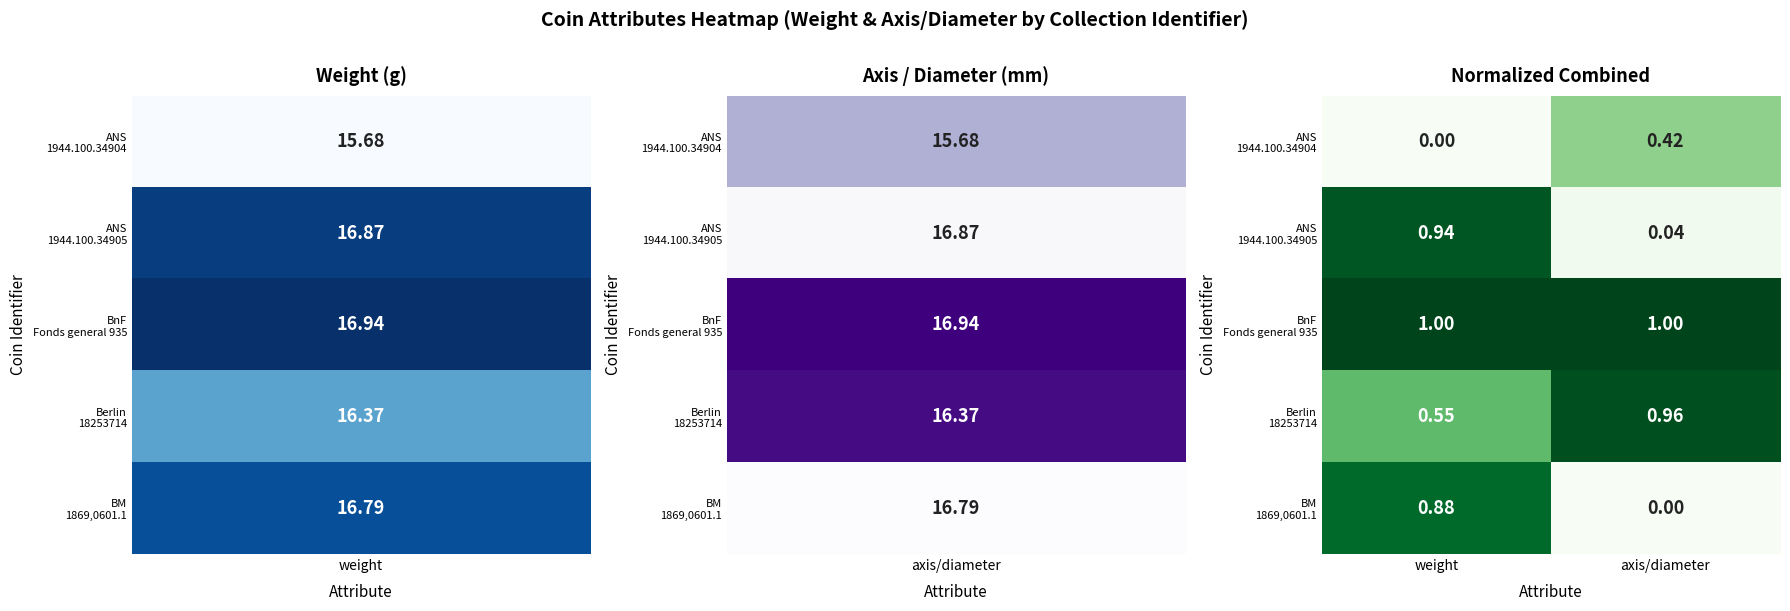

What is the greatest value displayed?

1.0